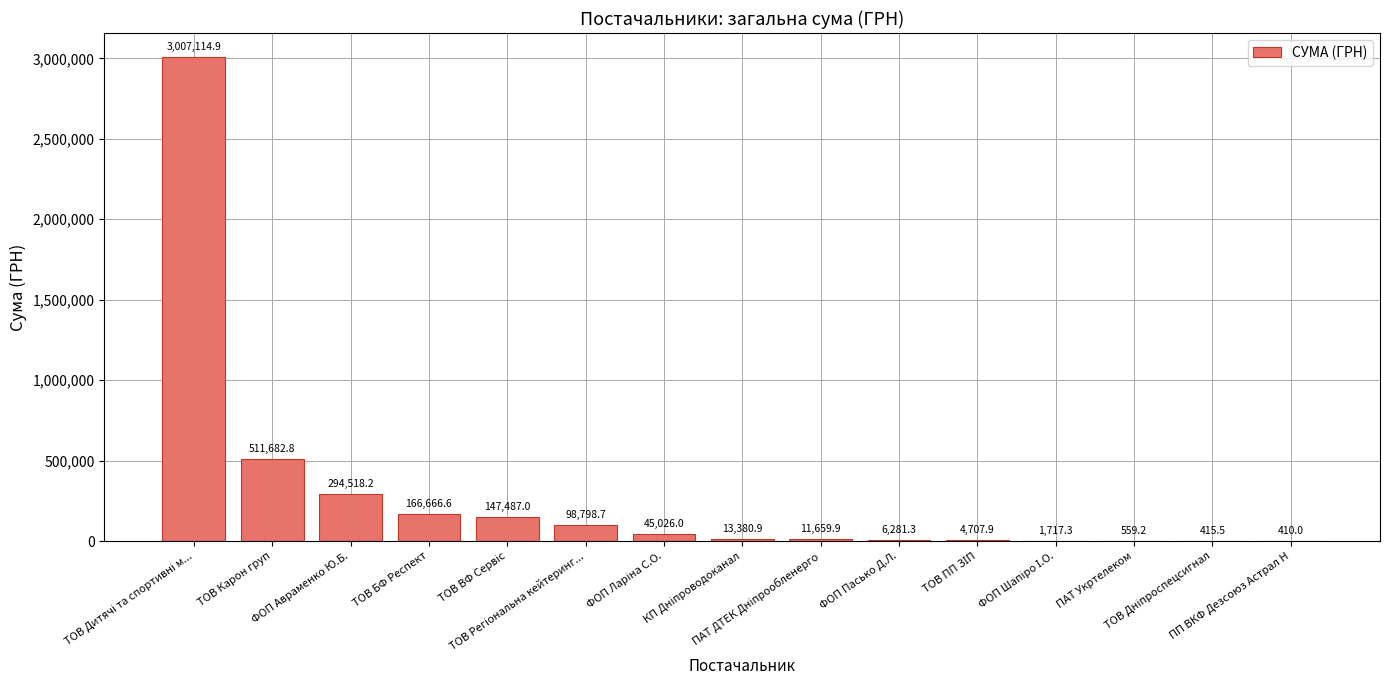

What is the greatest value displayed?

3007114.9